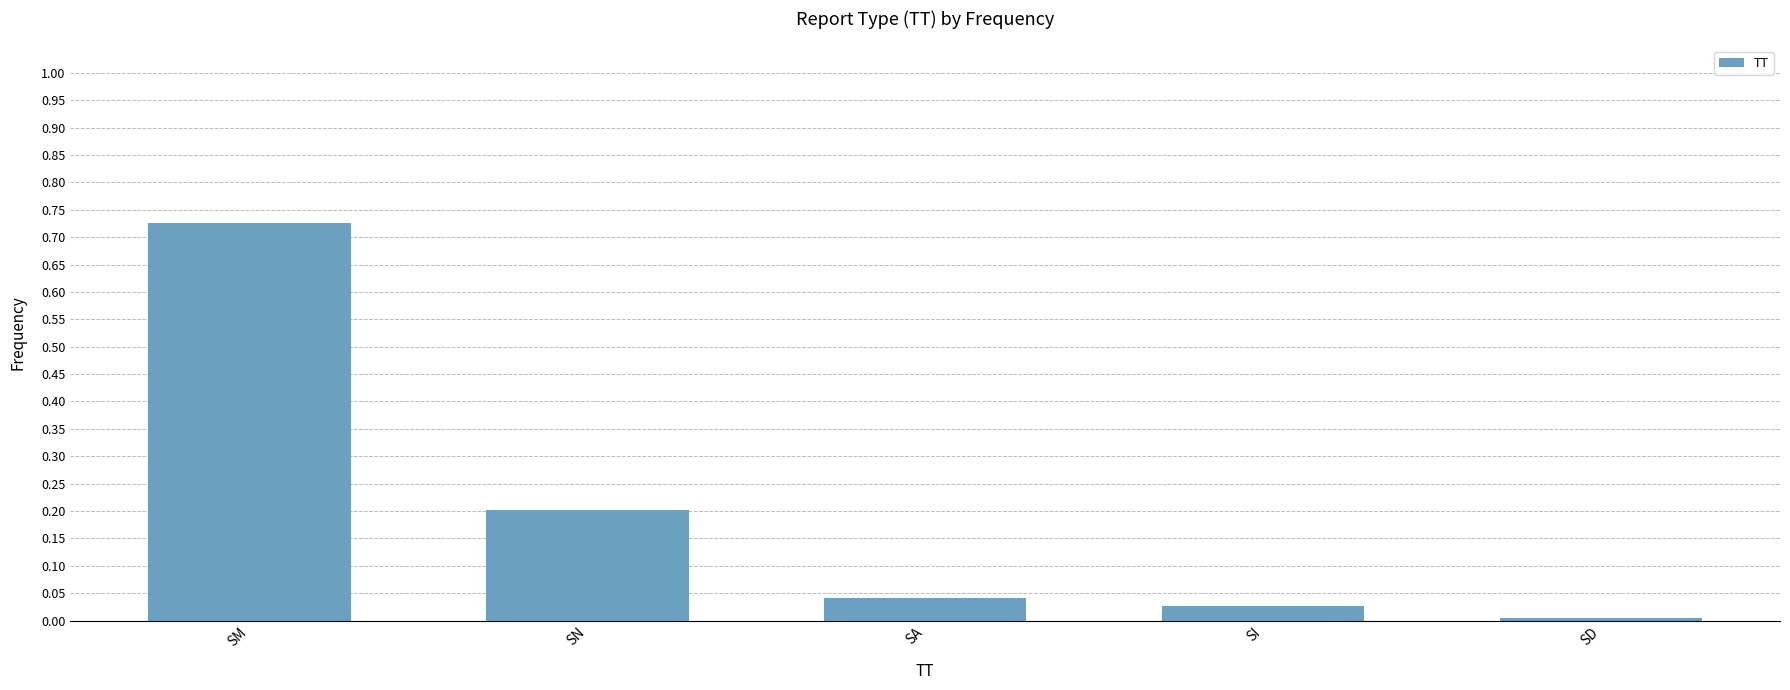

Are the bars grouped side by side (vs. stacked)?

No